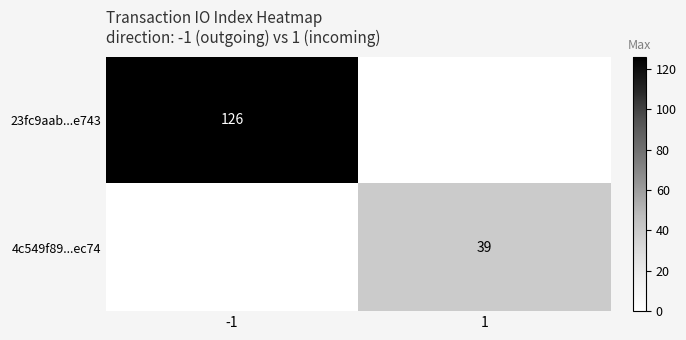

What is the greatest value displayed?

126.0